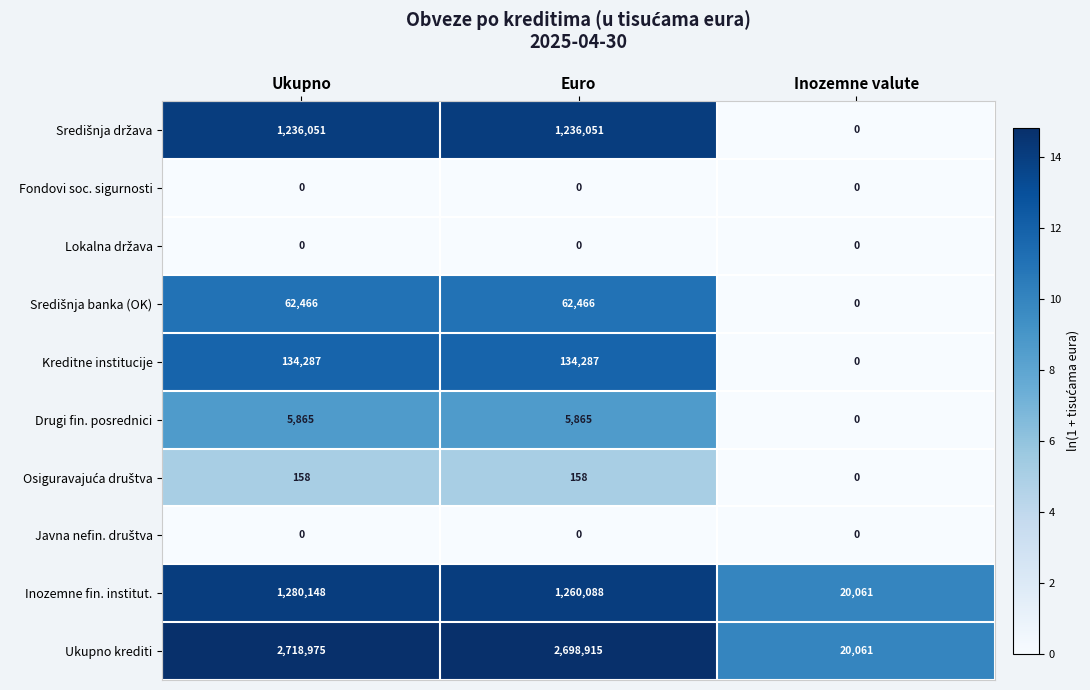

What is the difference between the highest and lowest values at Euro?

2698915